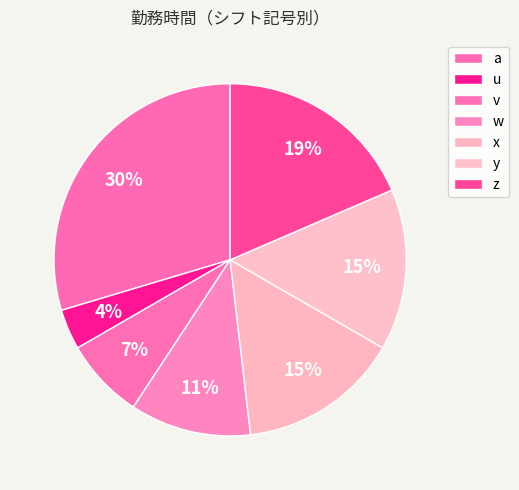

How many segments does this pie chart have?

7